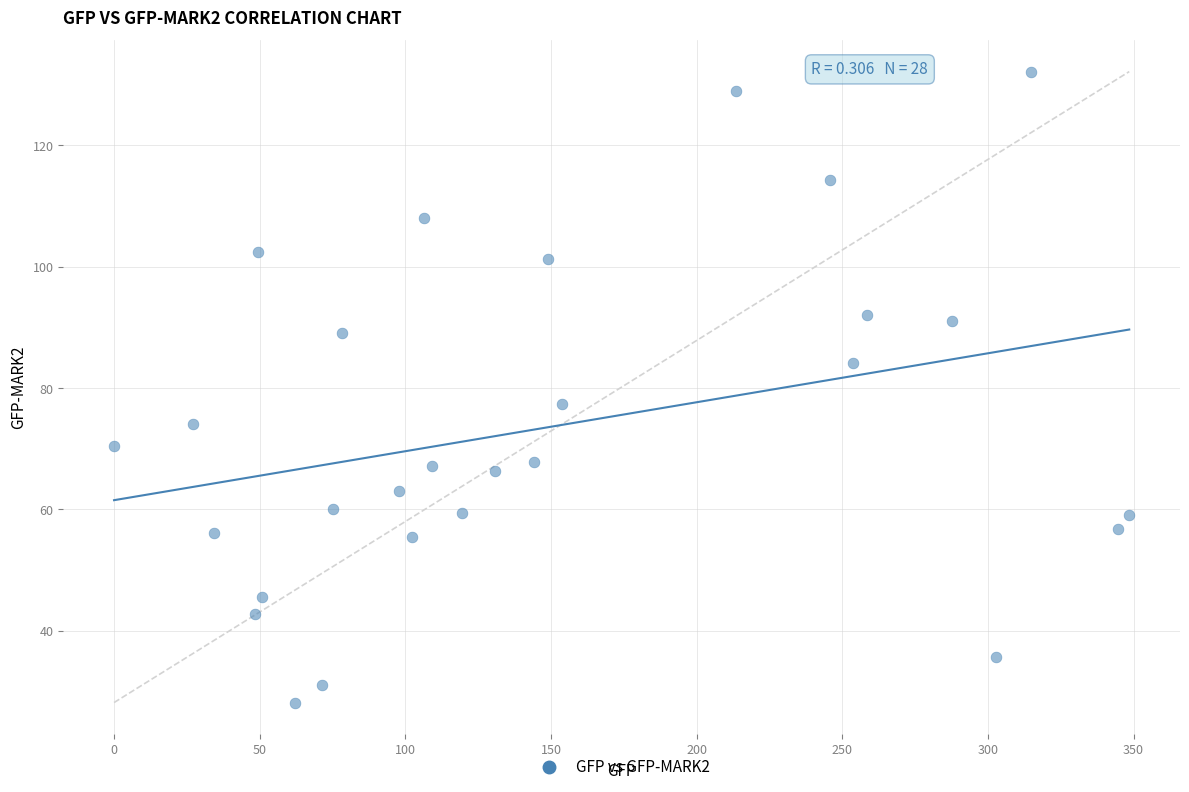

What is the range of X values (max minus min)?

348.5